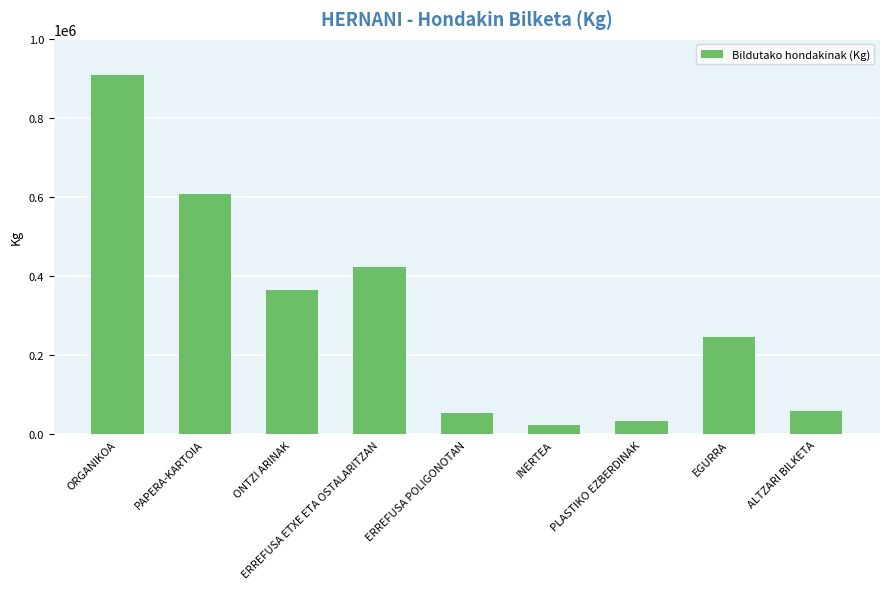

How many data points does each series have?

9